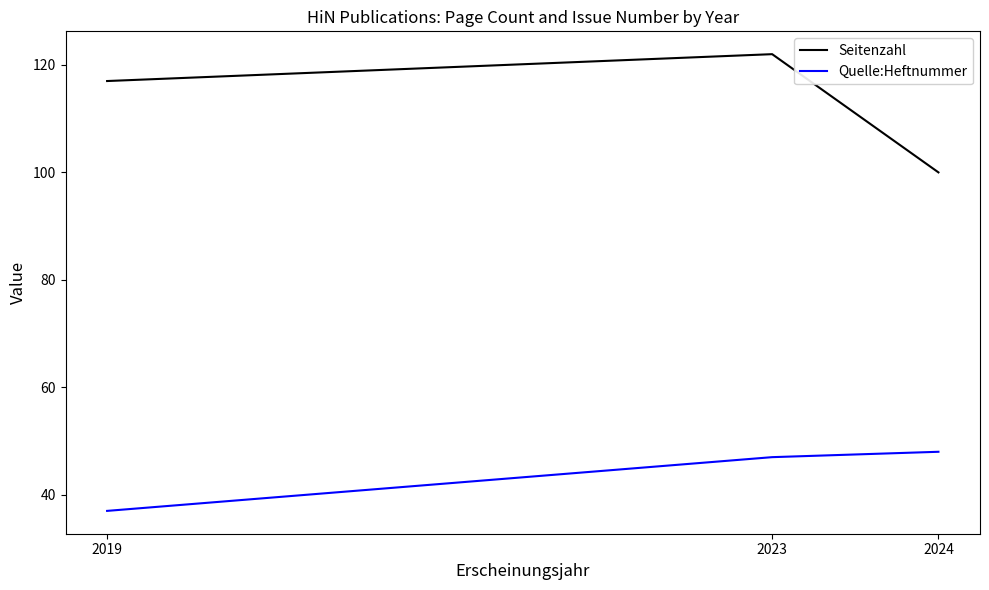

What is the total value across all series at 2024?

148